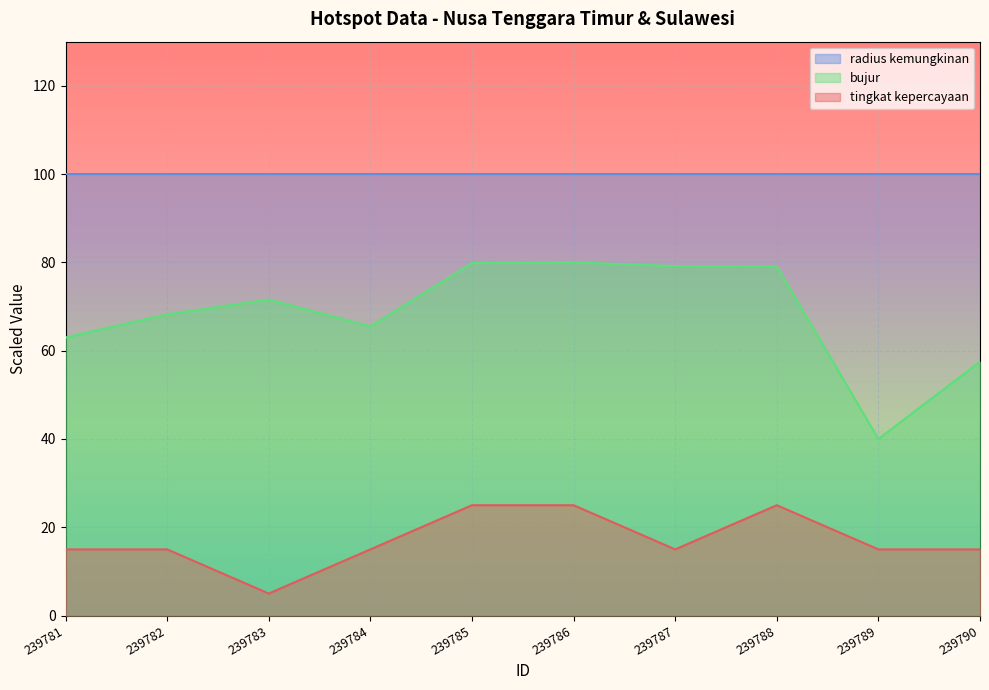

At which category is the sum across all series the highest?

239786